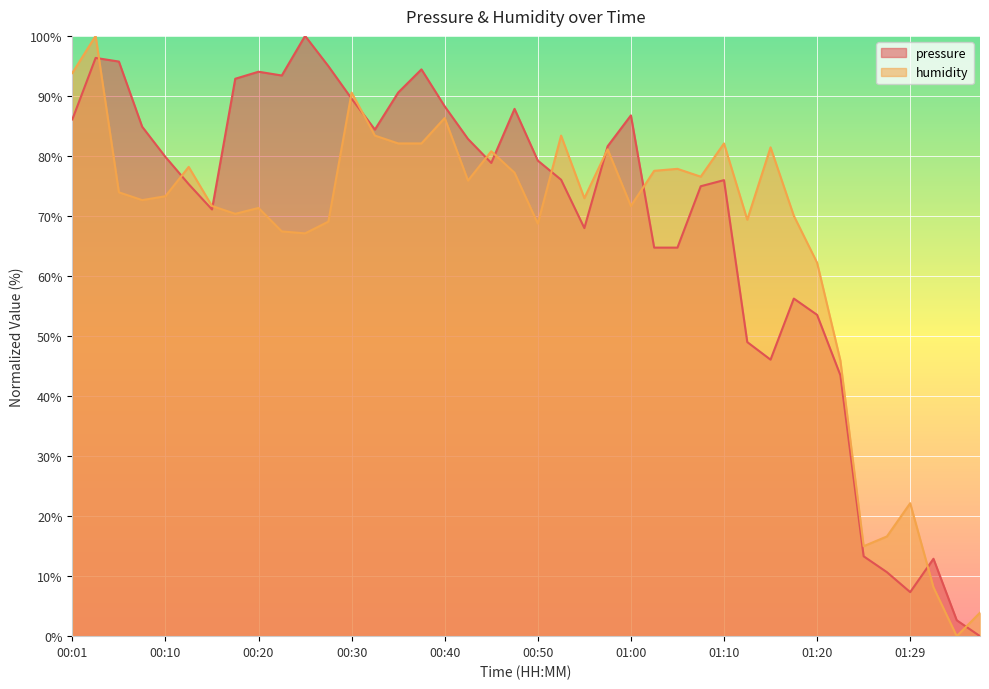

At which category does the chart reach its peak across all series?

00:25